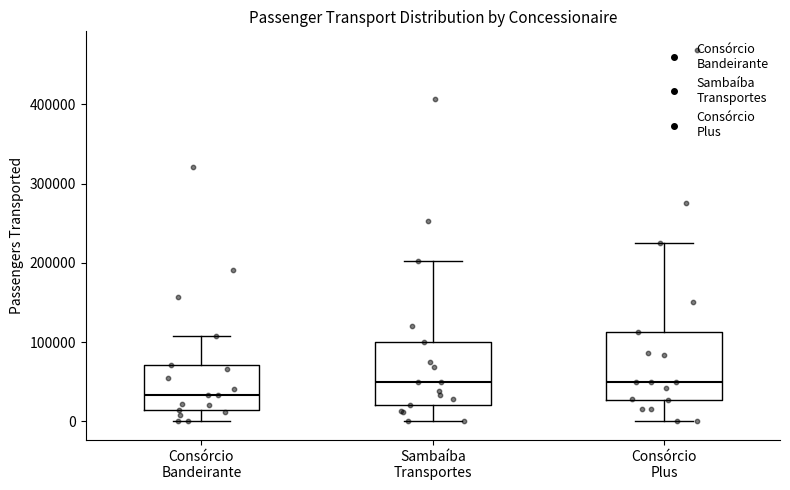

Reading left to right, read every box against the y-axis: the position of its median line, the range the box covers, and the ends of its whiskers. The values are not printed on the chart, so give them approximately, as read against the axis.

Consórcio Bandeirante: median 30000, box 10000 to 70000, whiskers 0 to 110000
Sambaíba Transportes: median 50000, box 20000 to 100000, whiskers 0 to 200000
Consórcio Plus: median 50000, box 30000 to 110000, whiskers 0 to 220000